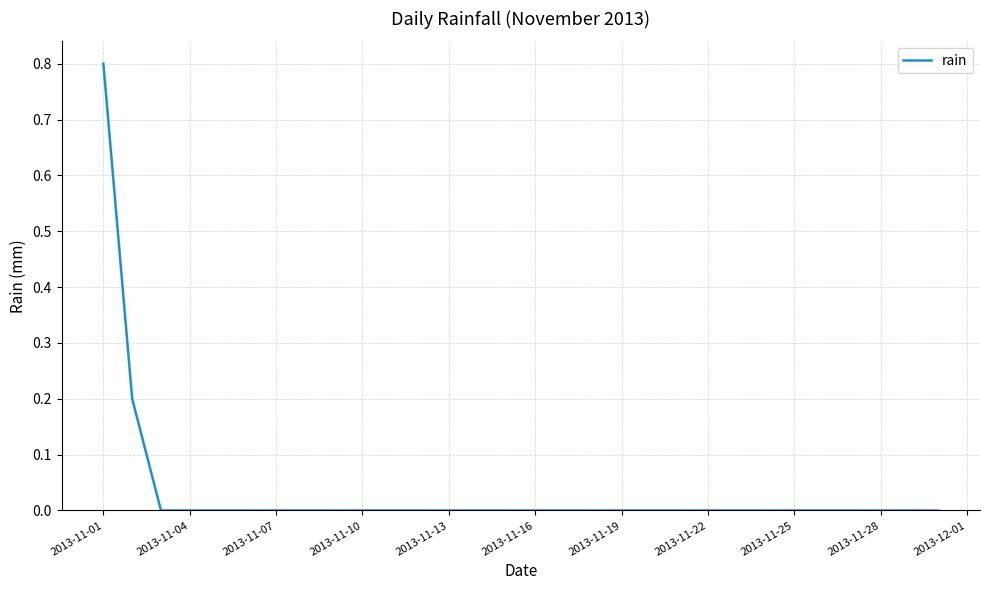

What is the difference between the maximum and minimum values?

0.8